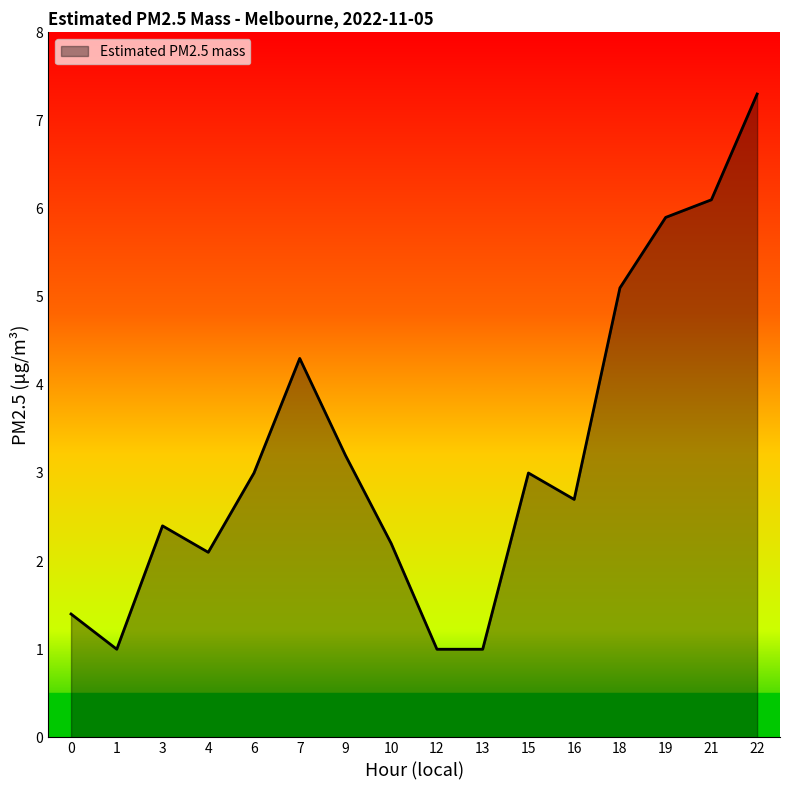

Which category has the highest value across all series?

22